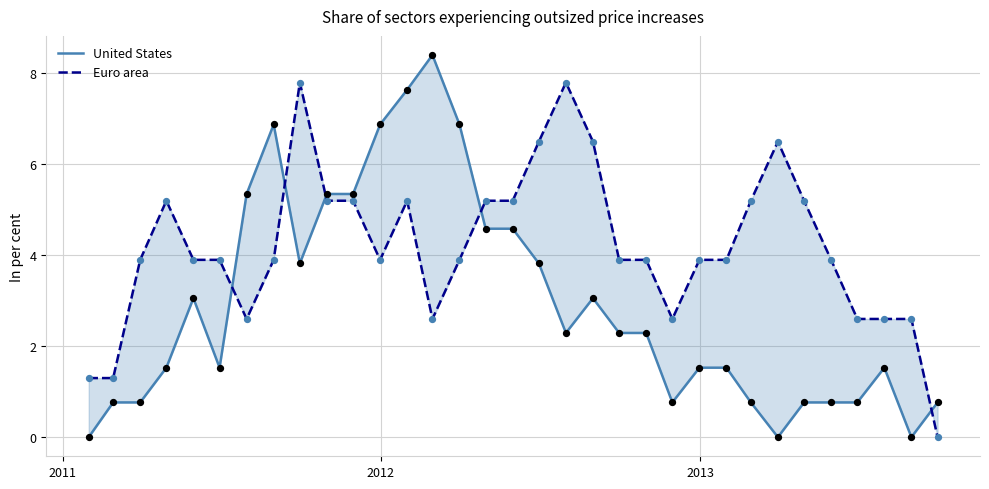

Which series has the widest spread of Y values?

United States